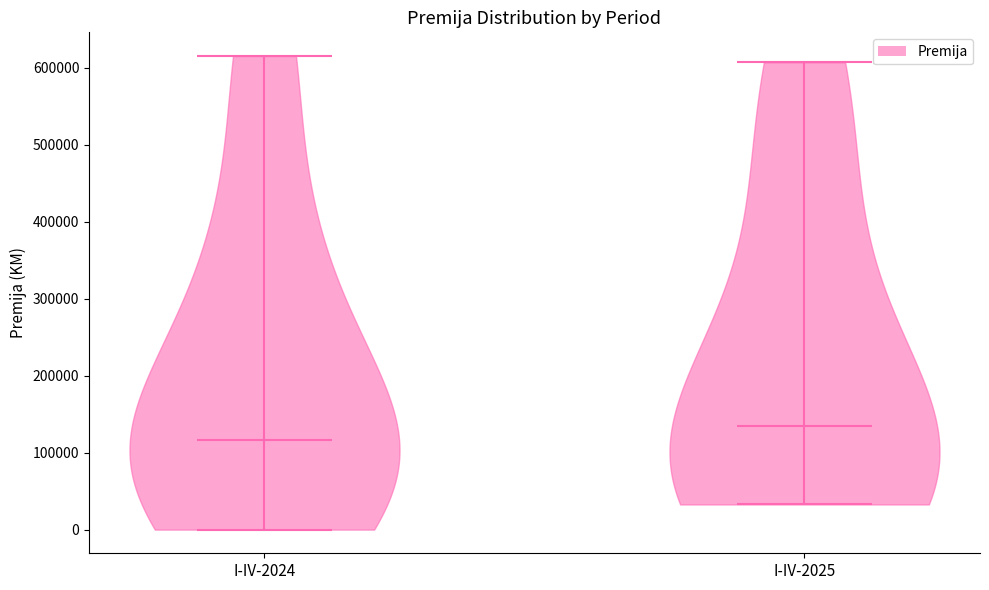

What is the lowest point the violin for I-IV-2024 reaches on the y-axis? The values are not printed on the chart, so give them approximately, as read against the axis.

0